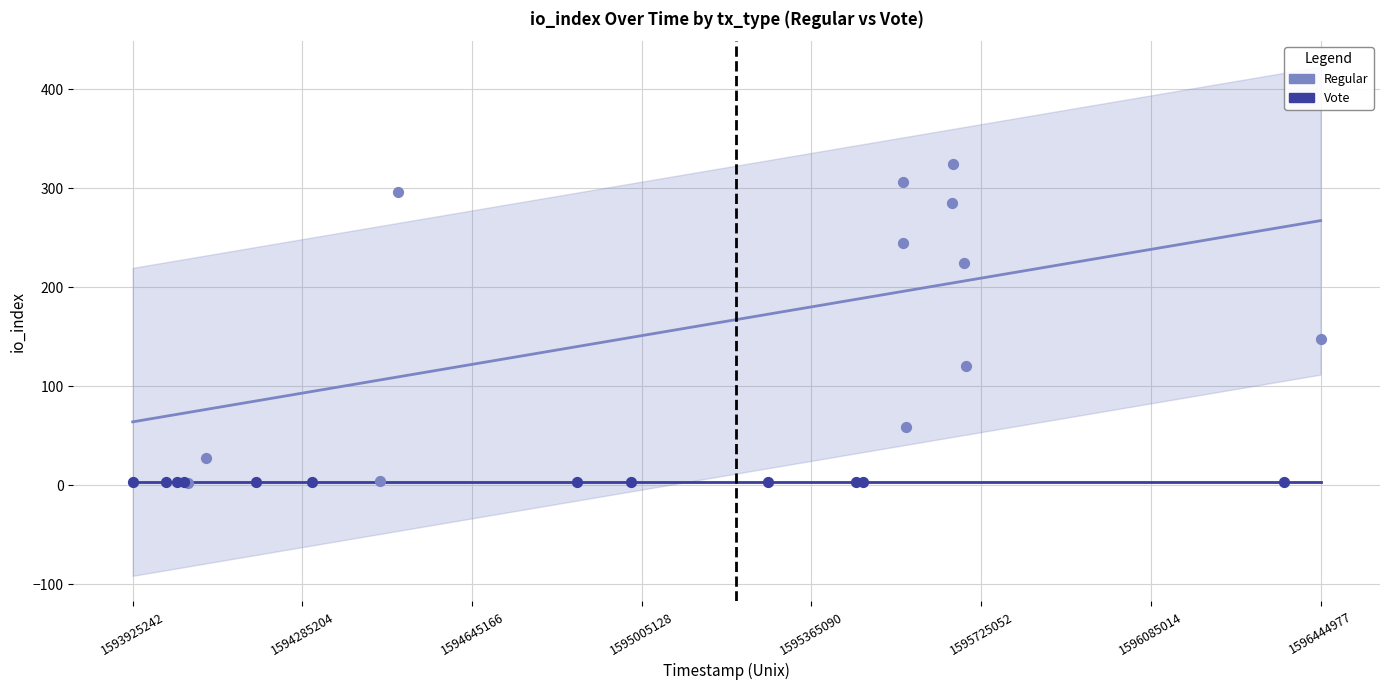

Which series has the largest Y range (max minus min)?

Regular